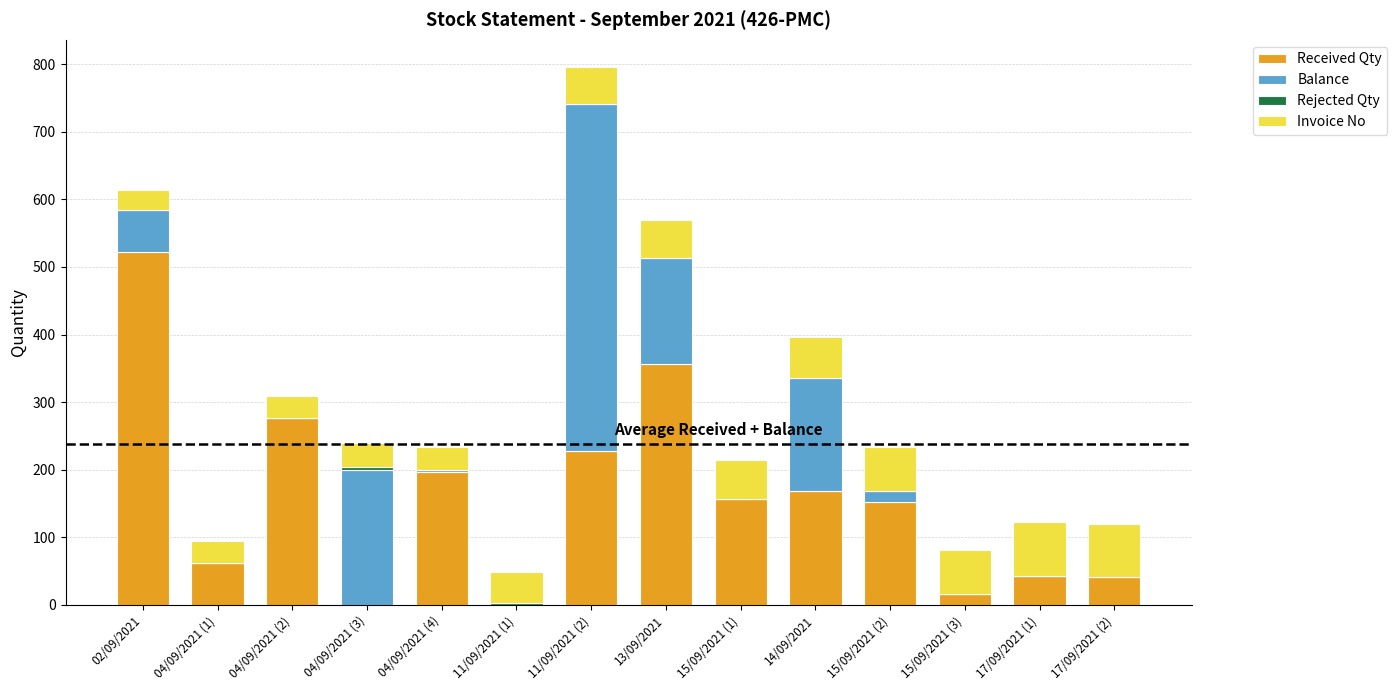

Does the chart contain stacked bars?

Yes